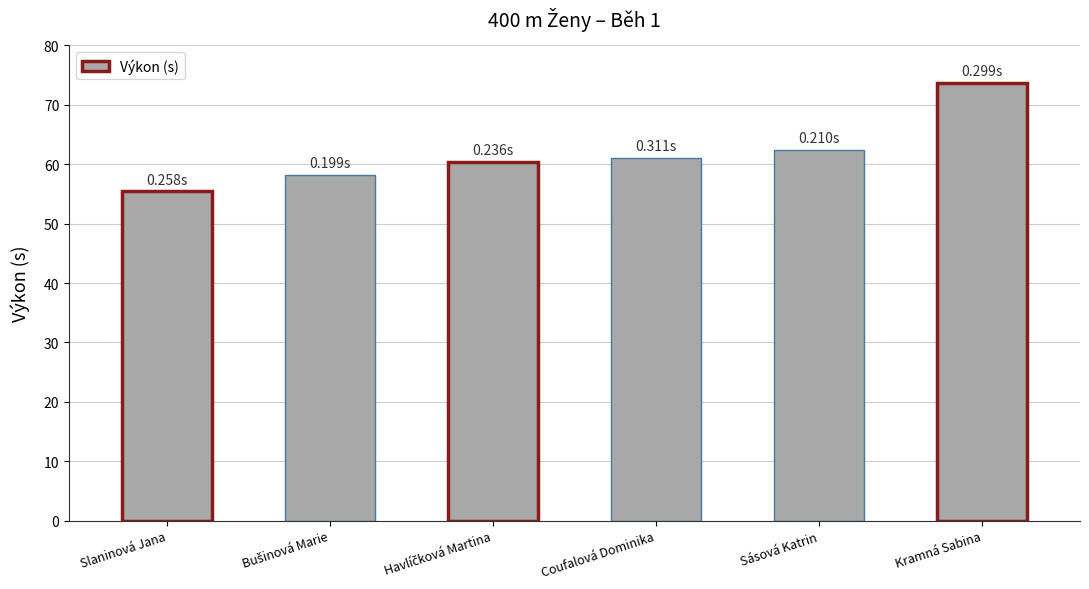

Which label corresponds to the smallest value in the chart?

Slaninová Jana